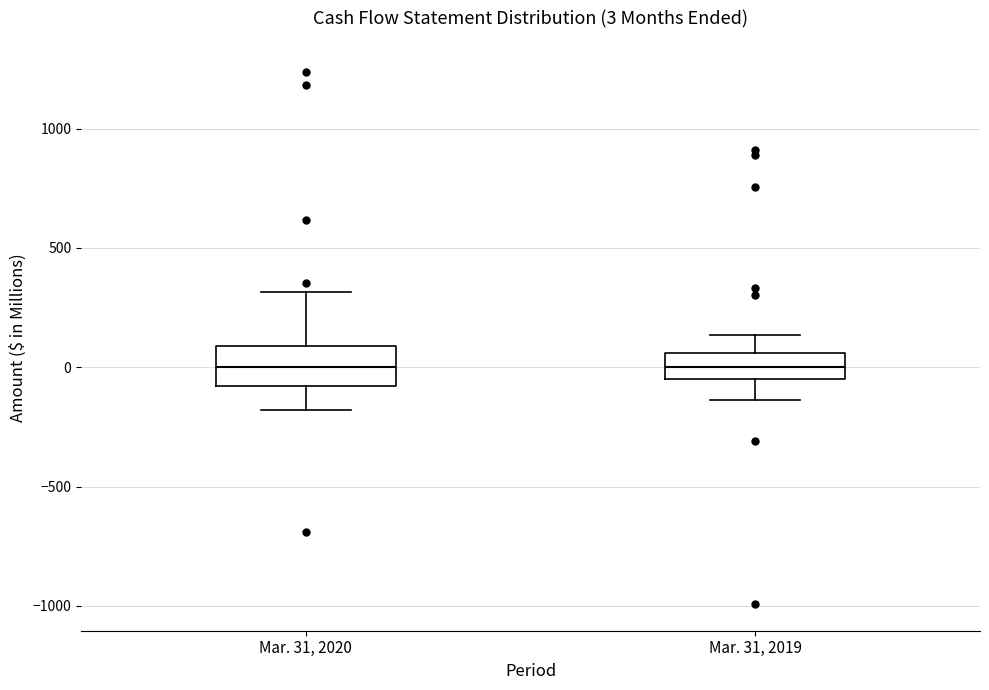

Which box is the tallest, from its lower edge to its upper edge?

Mar. 31, 2020